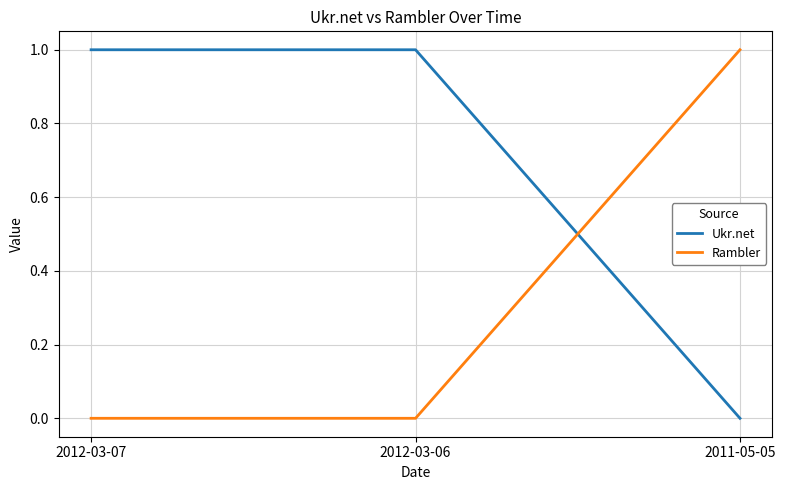

Reading left to right, list all the values displayed in this chart.

Ukr.net: 1	1	0
Rambler: 0	0	1